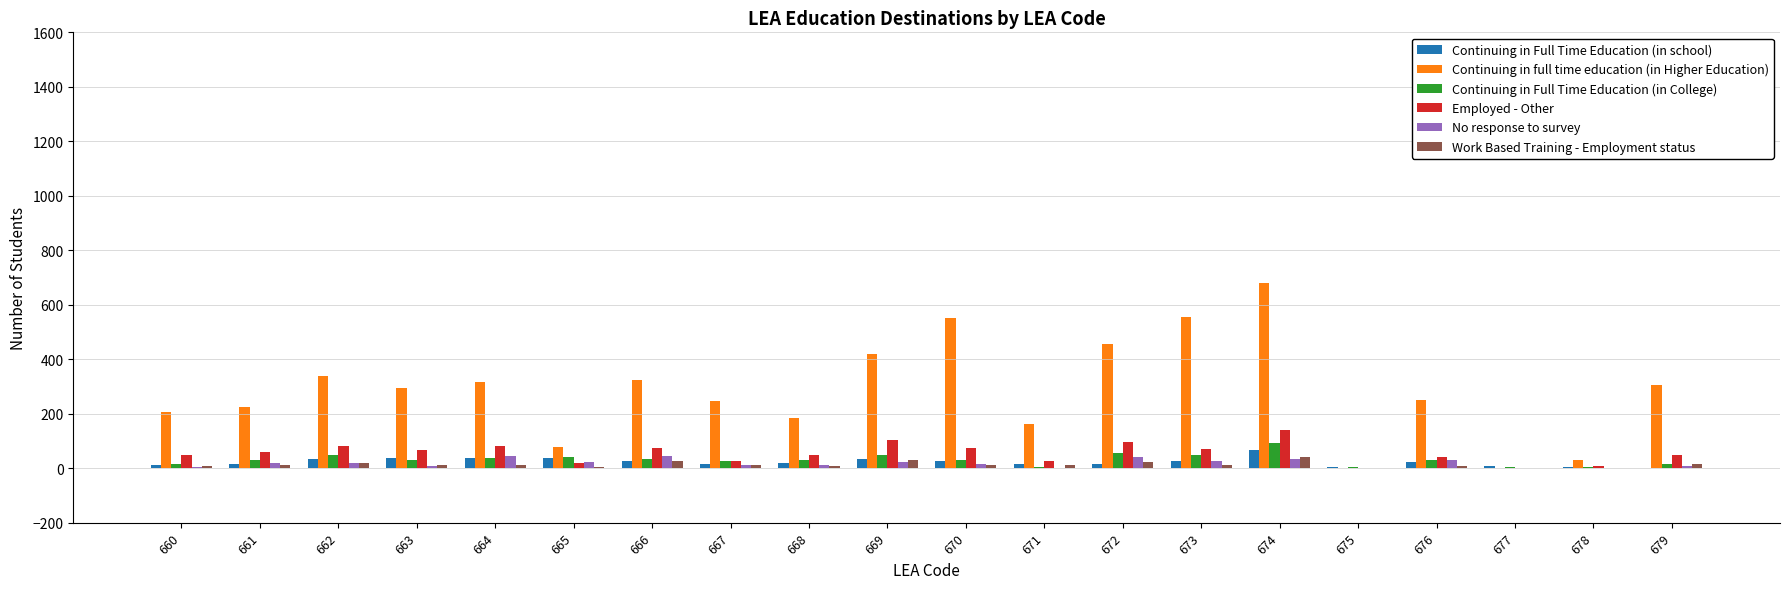

Between 669 and 678, which series saw the biggest shift?

Continuing in full time education (in Higher Education)